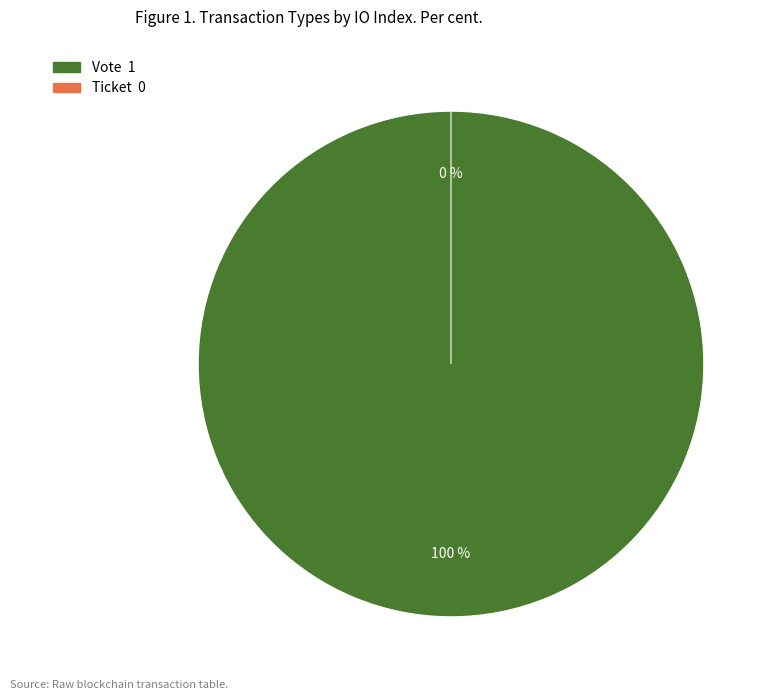

What is the smallest slice in the pie chart?

Ticket